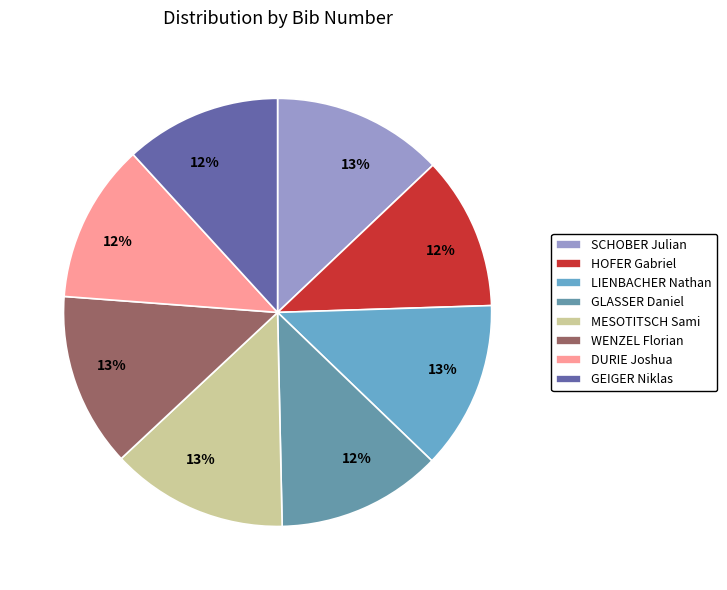

To the nearest percent, what is the combined percentage of WENZEL Florian and SCHOBER Julian?

26%